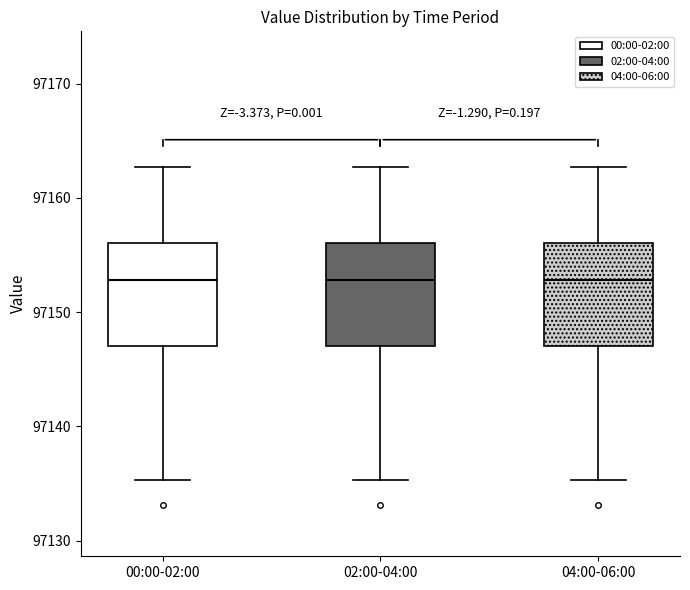

Where is the upper edge of the box for 02:00-04:00 on the y-axis? The values are not printed on the chart, so give them approximately, as read against the axis.

97156